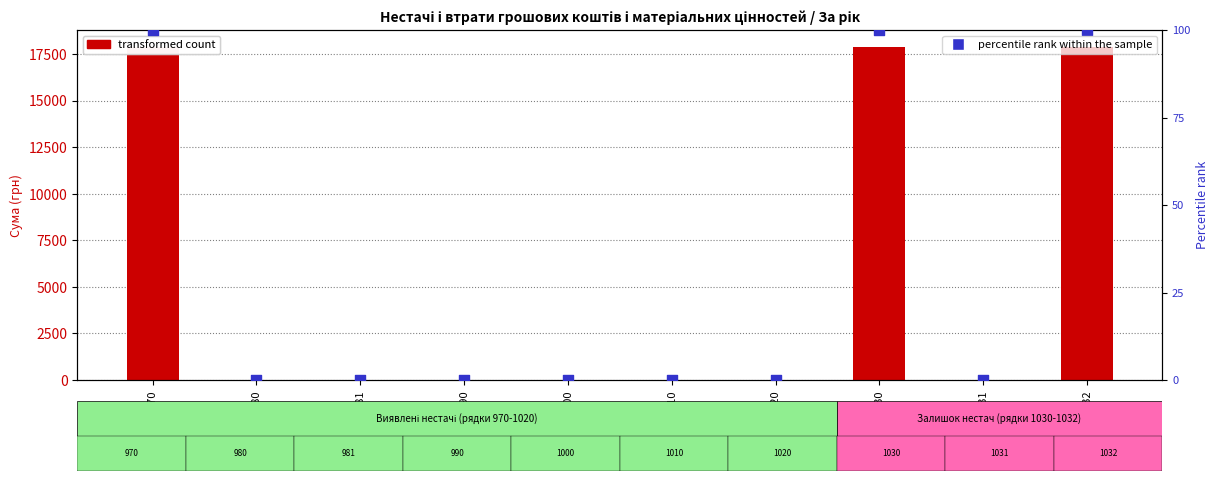

What are all the series names shown in the legend?

transformed count, percentile rank within the sample